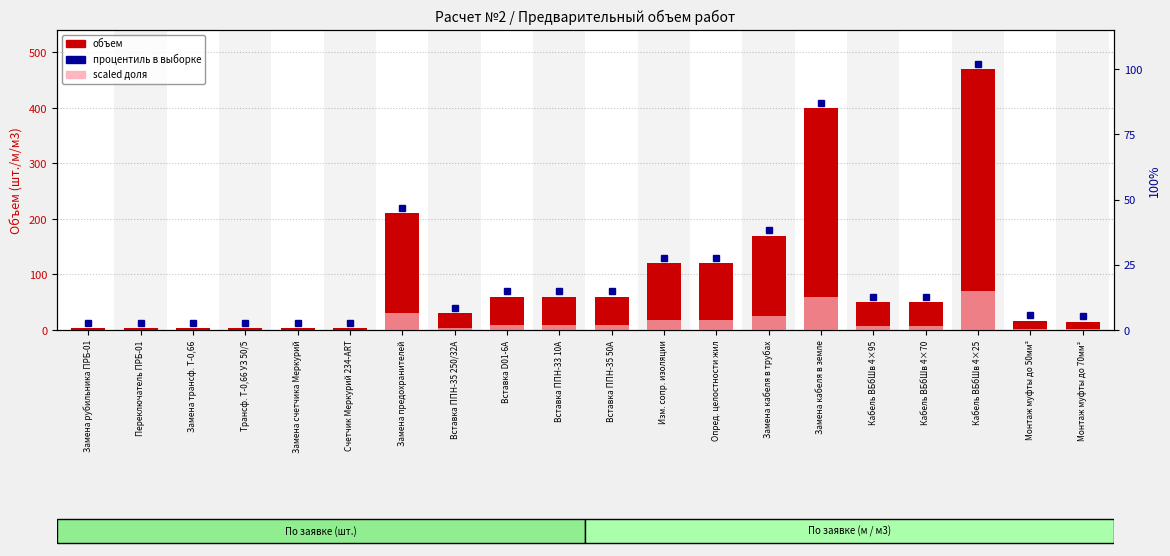

Reading right to left, extract all data points from this chart.

объем (шт./м/м3): 15.0	17.0	470.0	50.0	50.0	400.0	170.0	120.0	120.0	60.0	60.0	60.0	30.0	210.0	3.0	3.0	3.0	3.0	3.0	3.0
доля от максимума (scaled): 2.2	2.5	70.5	7.5	7.5	60.0	25.5	18.0	18.0	9.0	9.0	9.0	4.5	31.5	0.4	0.4	0.4	0.4	0.4	0.4